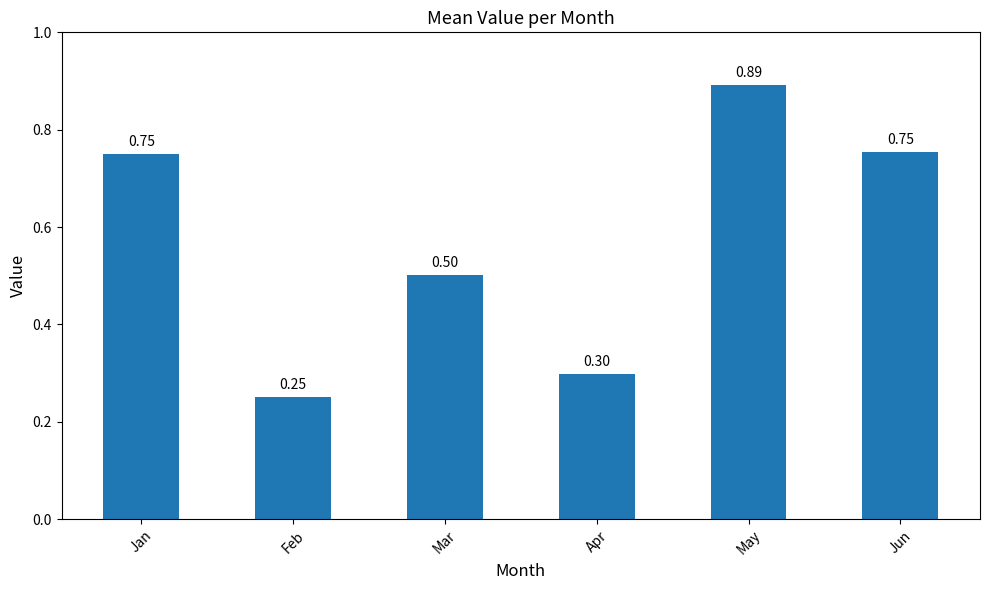

What is the approximate value at Feb?

0.3